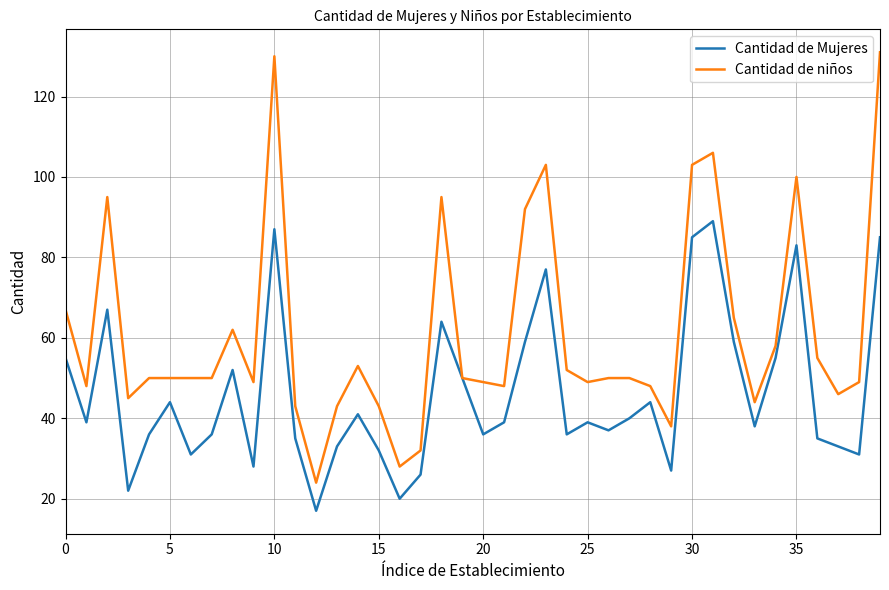

What is the highest value of the Cantidad de niños series?

131